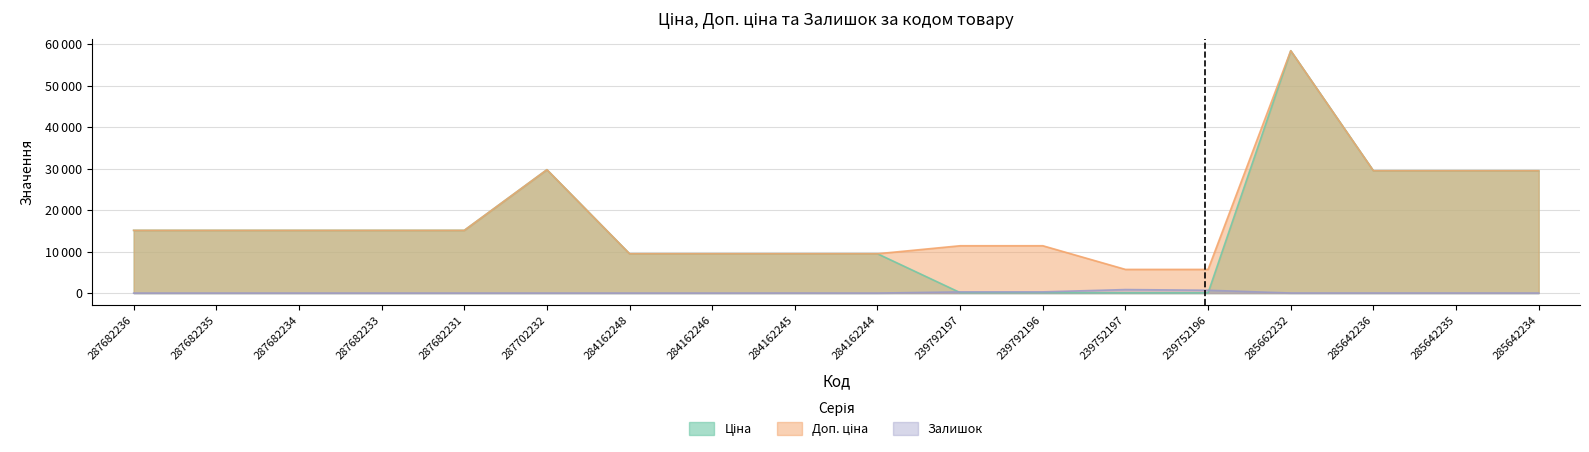

At which label does Залишок reach its peak?

239752197